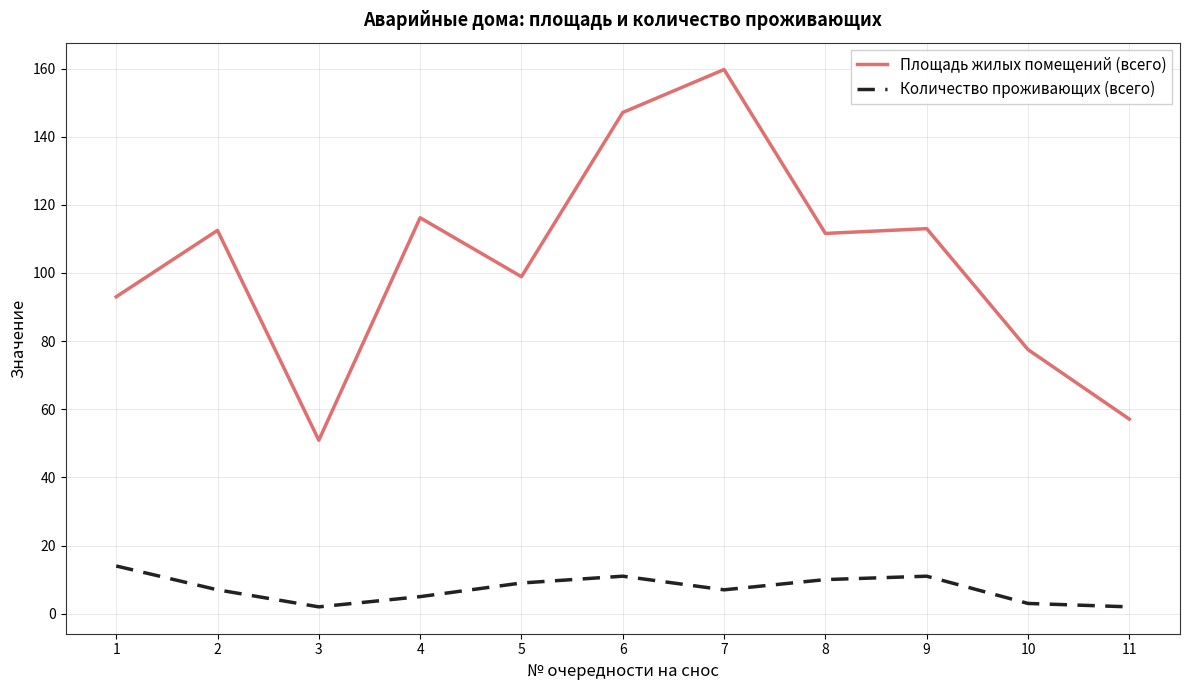

True or false: Количество проживающих (всего) and Площадь жилых помещений (всего) intersect in this chart.

False